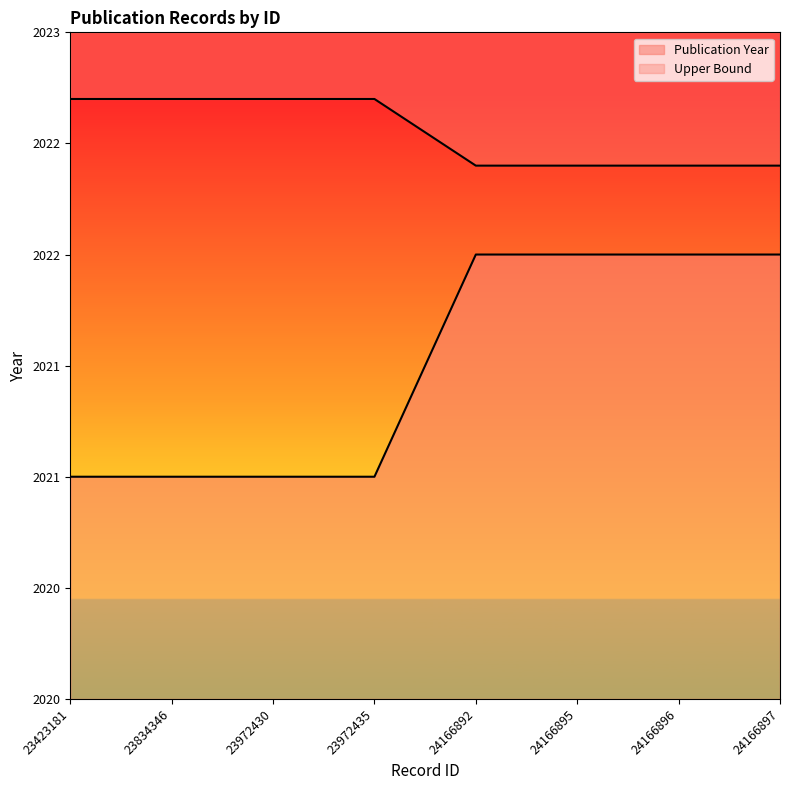

What is the greatest value displayed?

2022